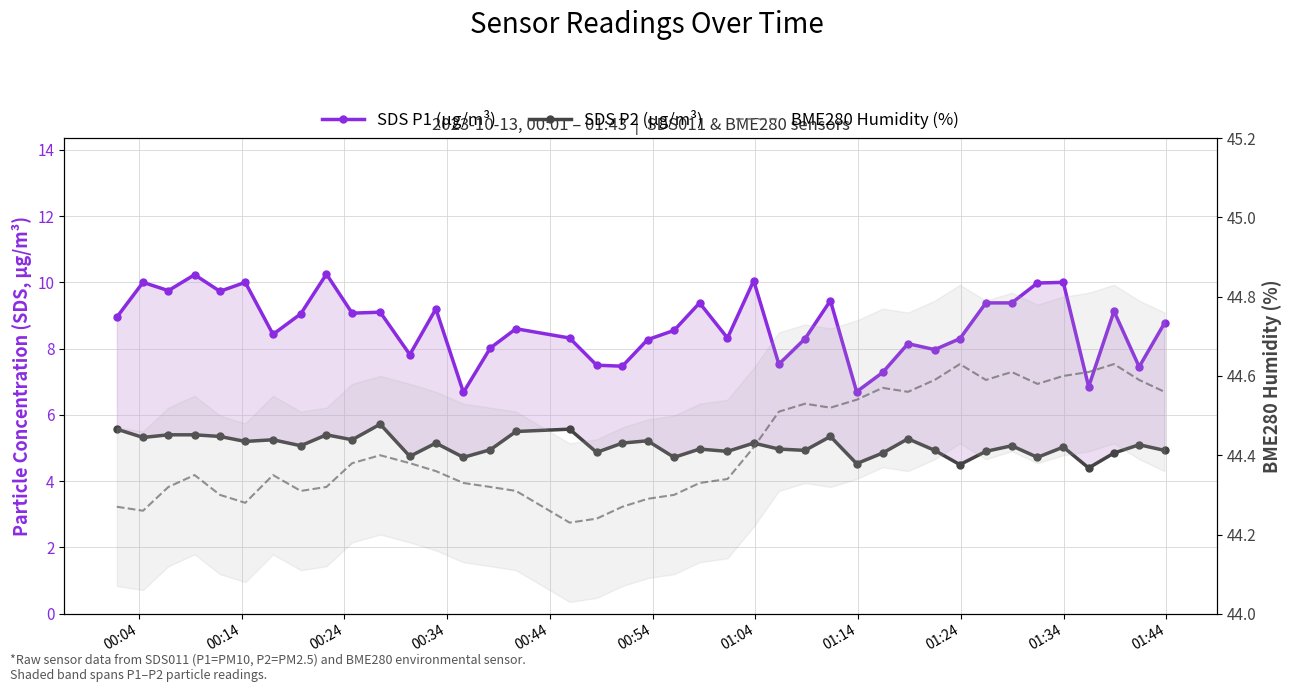

True or false: SDS P1 (μg/m³) and SDS P2 (μg/m³) intersect in this chart.

False